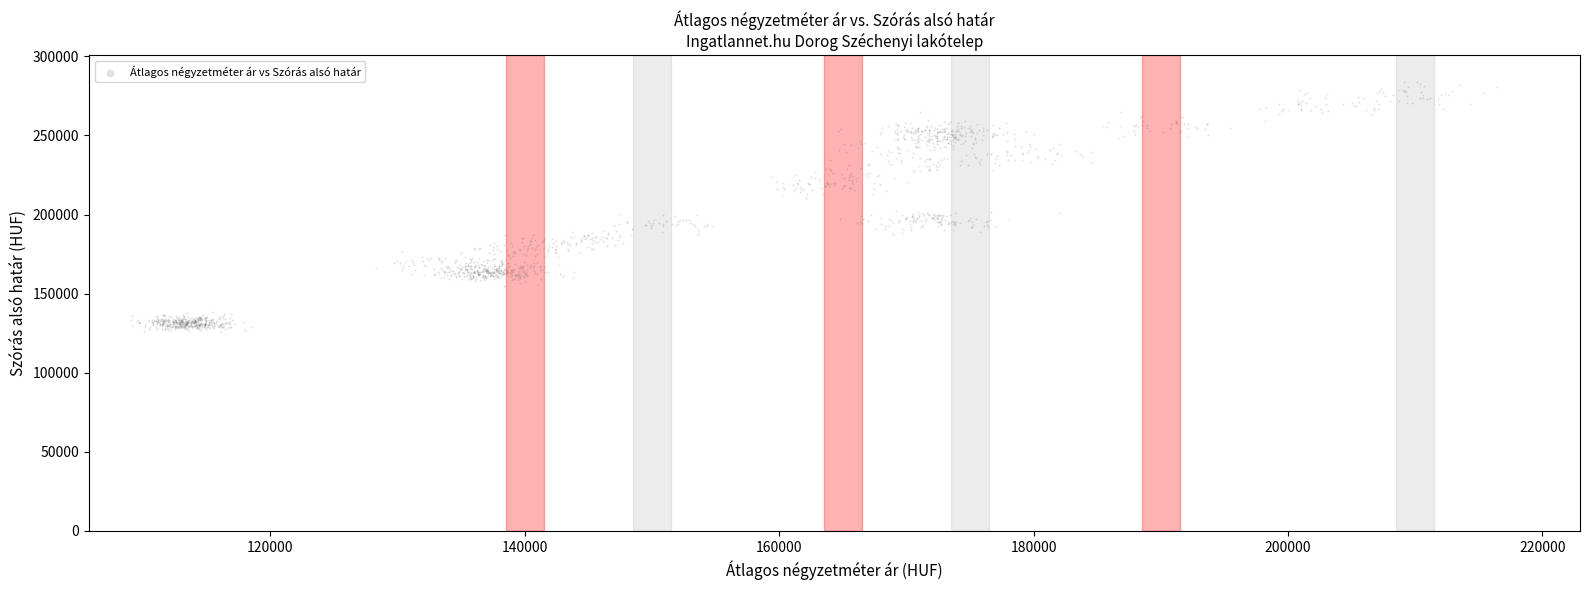

What is the range of Y values (max minus min)?

157916.5